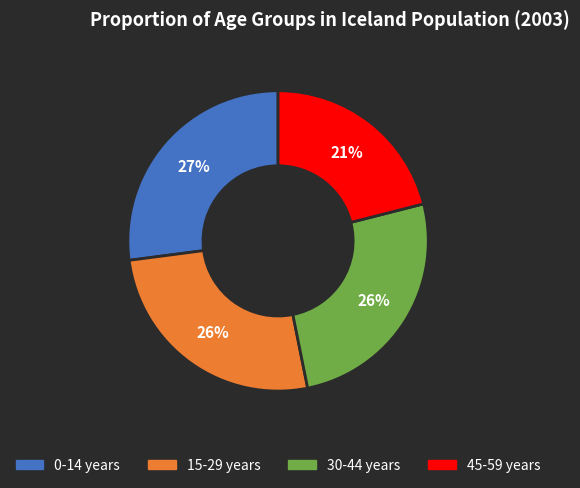

The 45-59 years slice represents 6% of the pie. True or false?

False